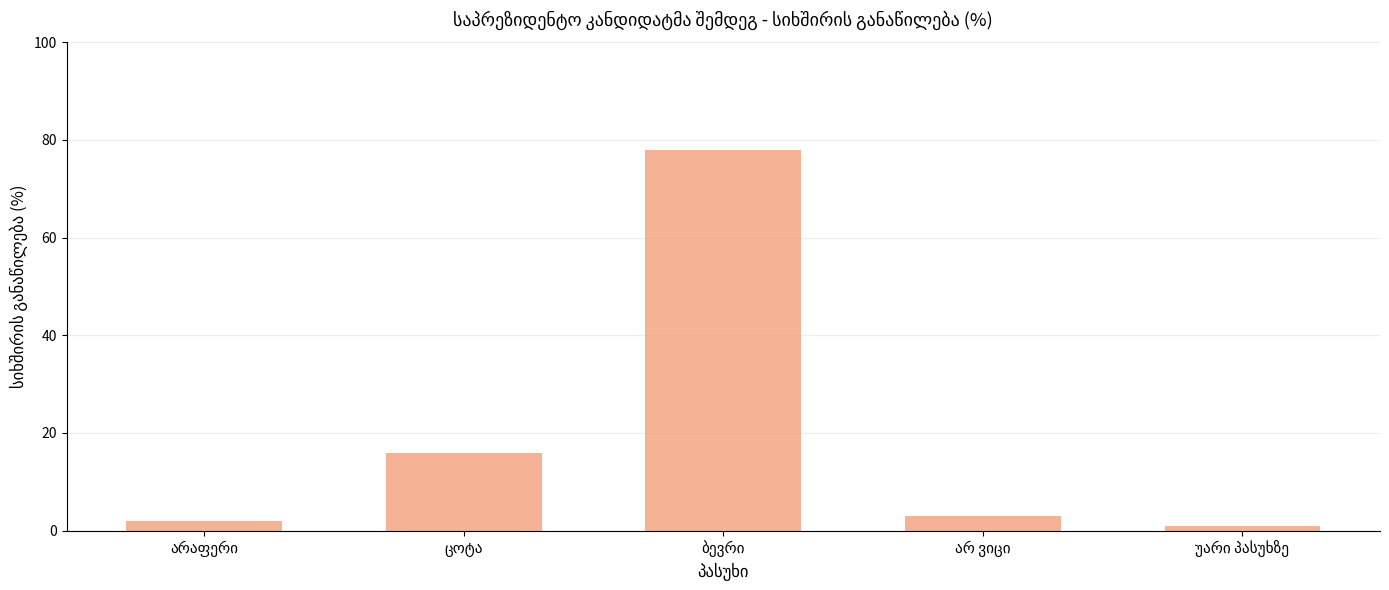

What is the minimum value shown in the chart?

1